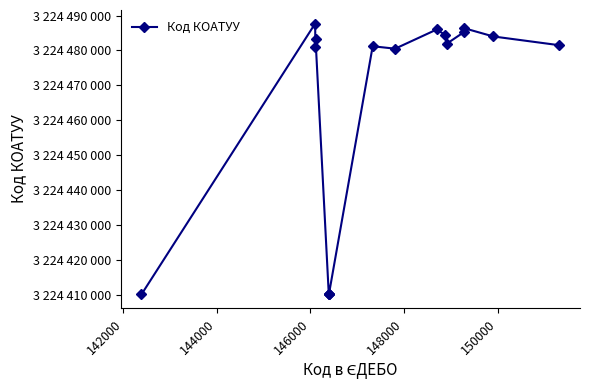

Is this an area chart (filled region under the line)?

No